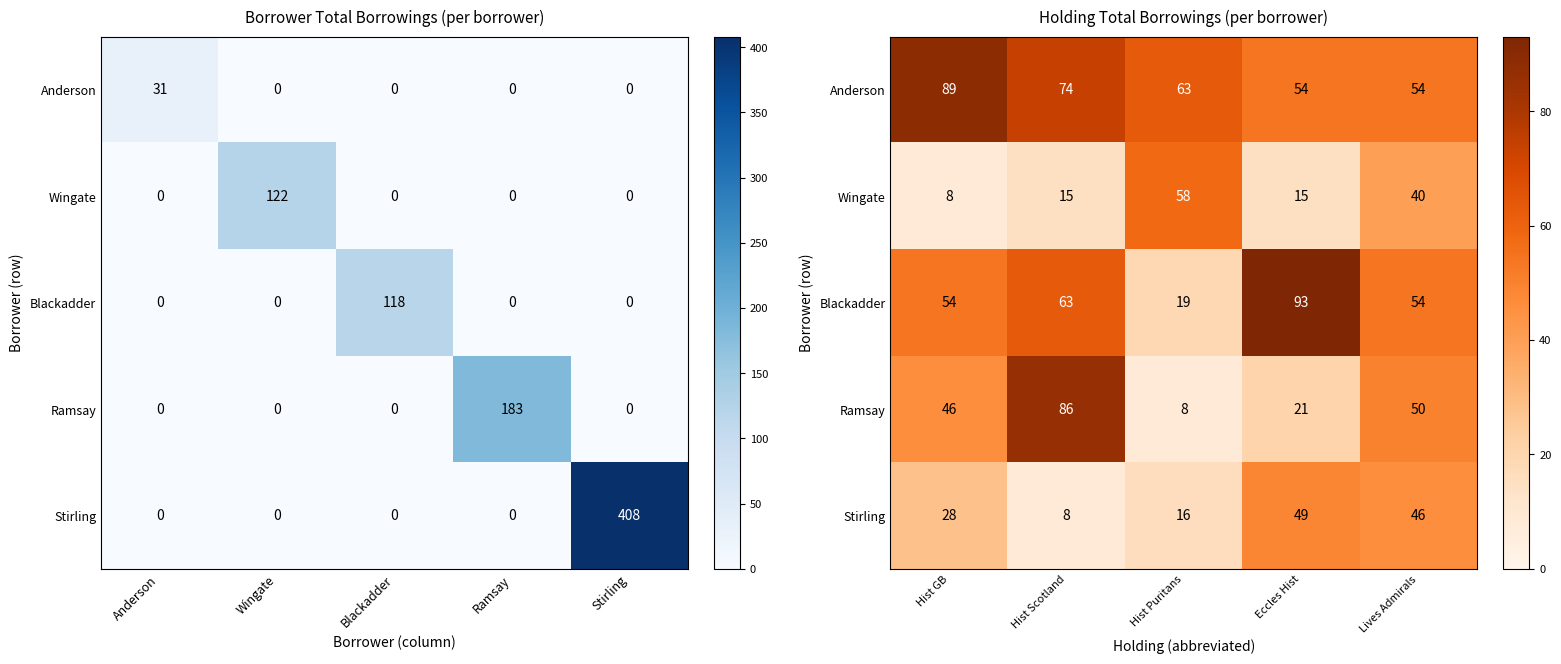

How many values in the Blackadder series are below 54?

1